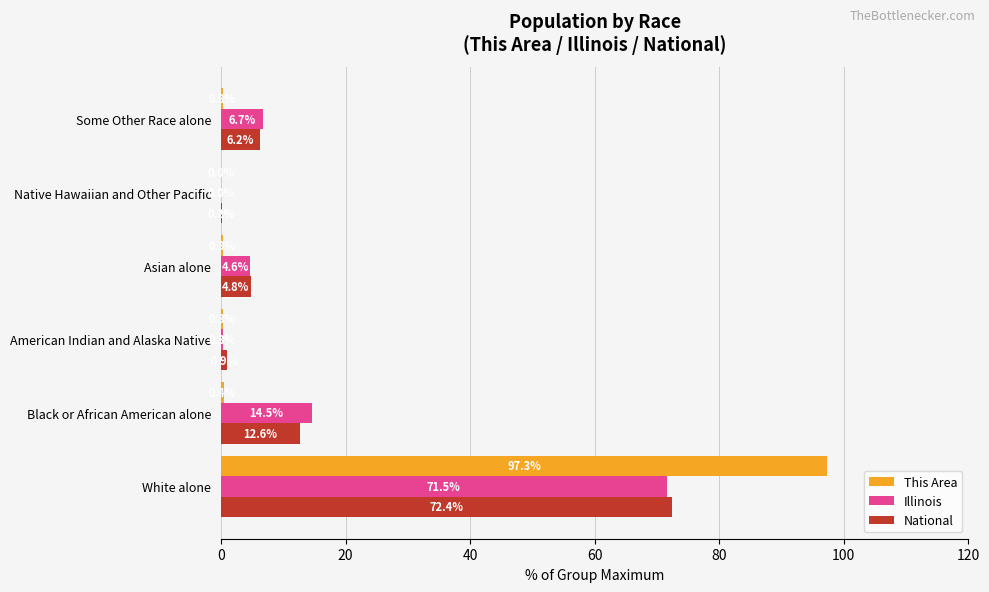

The value of National at Native Hawaiian and Other Pacific is 0.2. True or false?

True